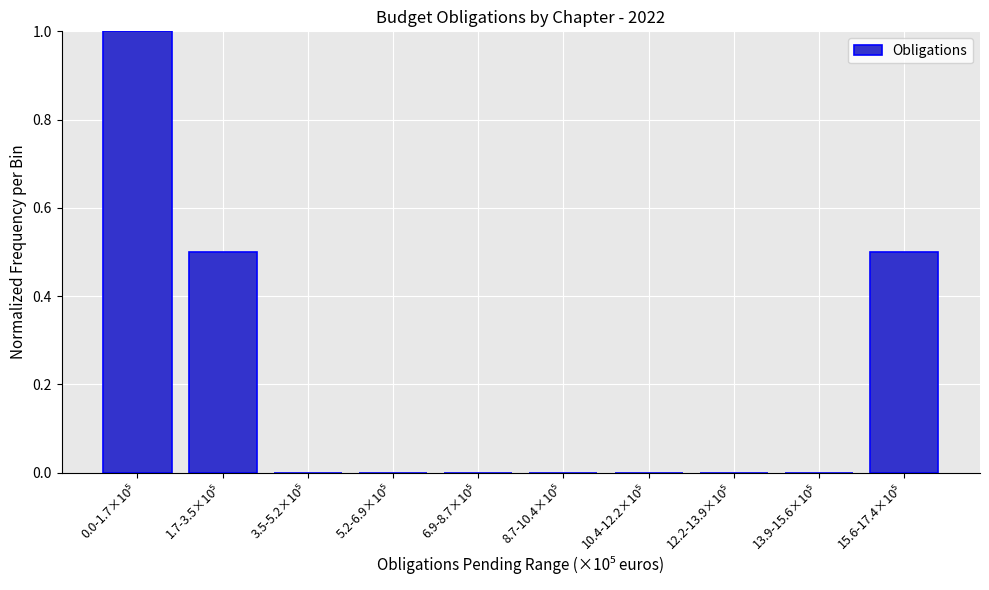

What is the sum of all values?

2.0